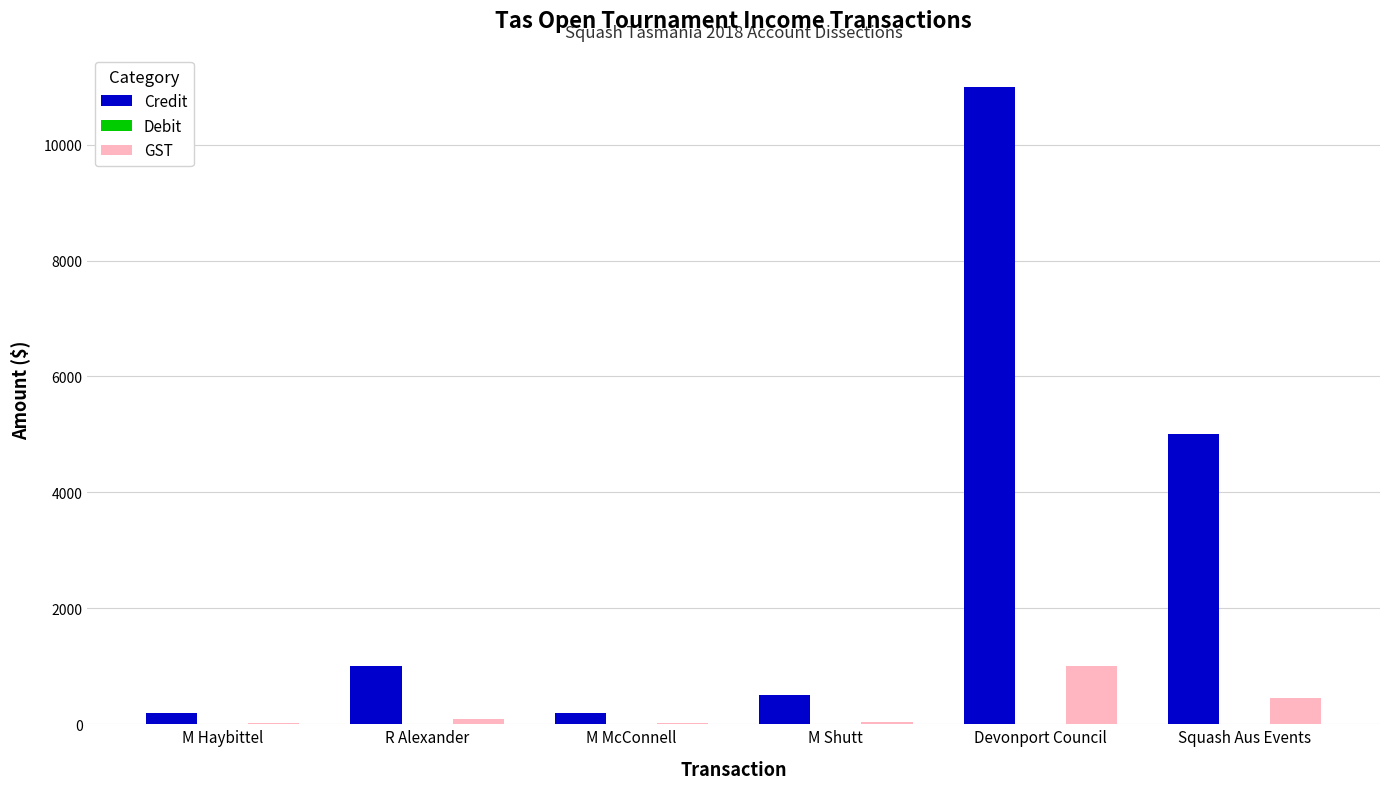

Are the bars horizontal?

No